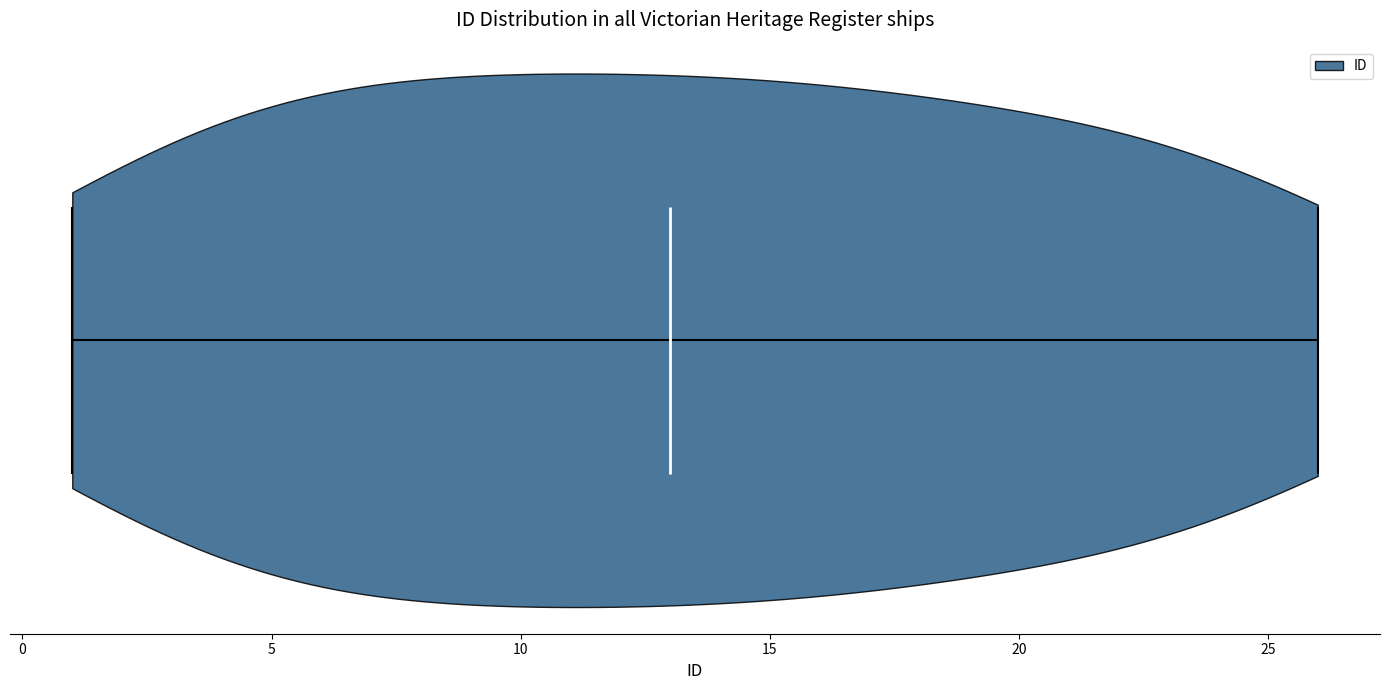

What is the highest point the violin reaches on the x-axis? The values are not printed on the chart, so give them approximately, as read against the axis.

26